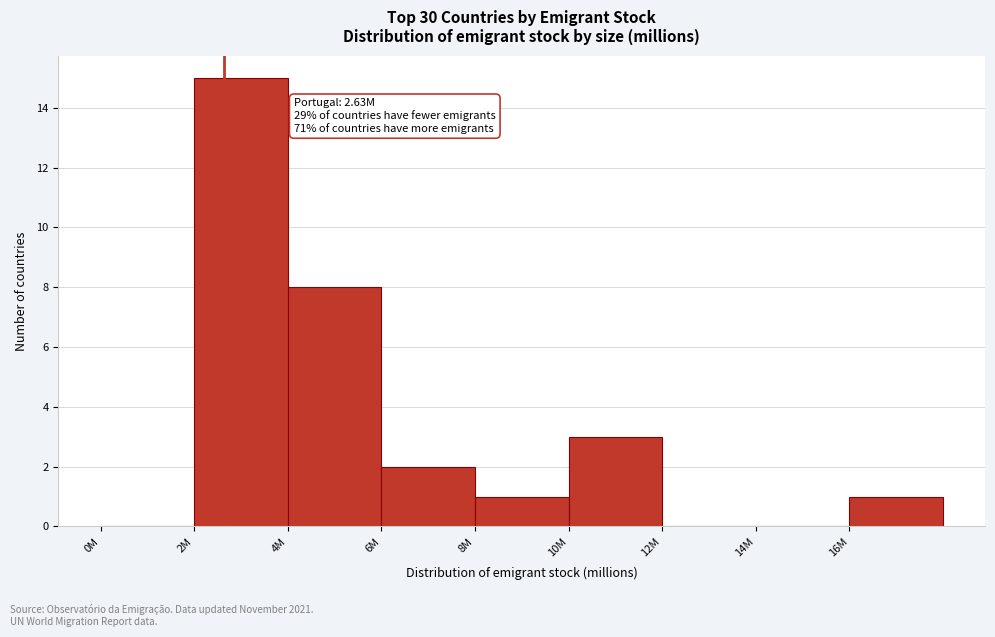

Reading left to right, transcribe all the data shown in this chart.

0M=0	2M=15	4M=8	6M=2	8M=1	10M=3	12M=0	14M=0	16M=1